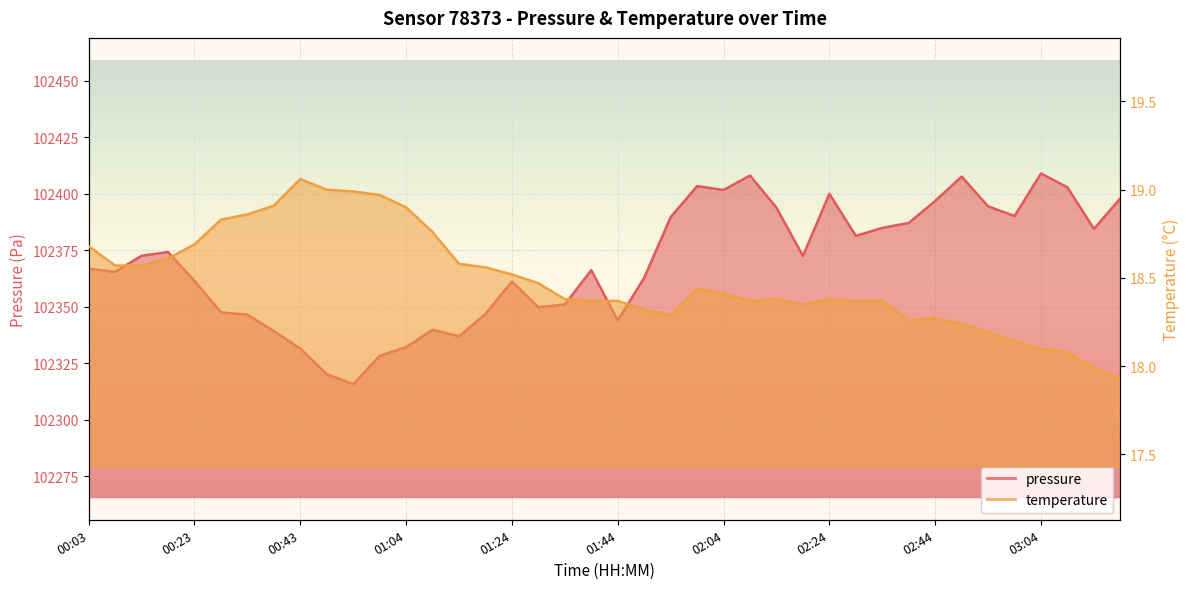

At which category is the sum across all series the highest?

03:04